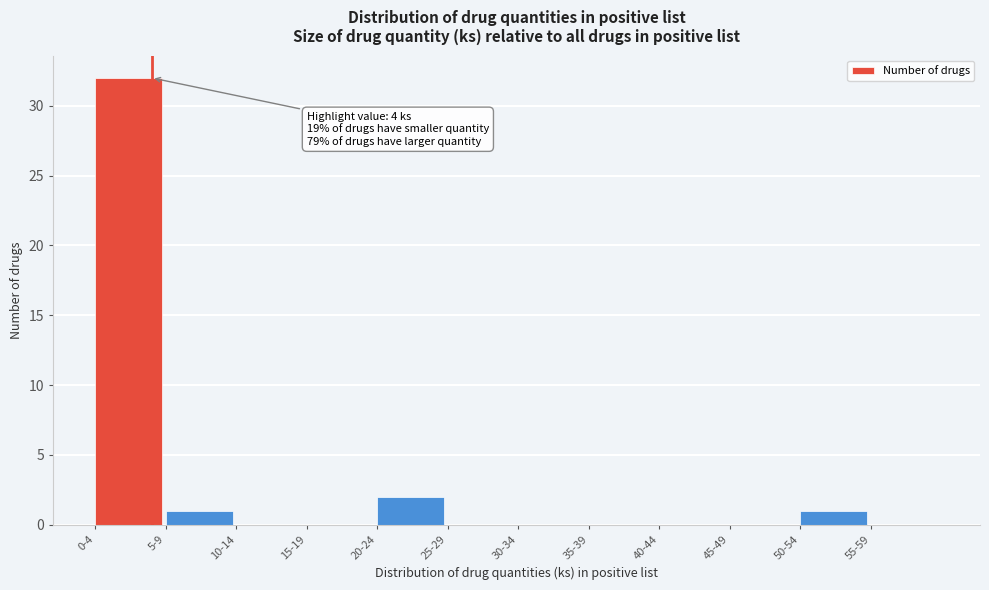

Reading left to right, list all the values displayed in this chart.

0-4=32	5-9=1	10-14=0	15-19=0	20-24=2	25-29=0	30-34=0	35-39=0	40-44=0	45-49=0	50-54=1	55-59=0